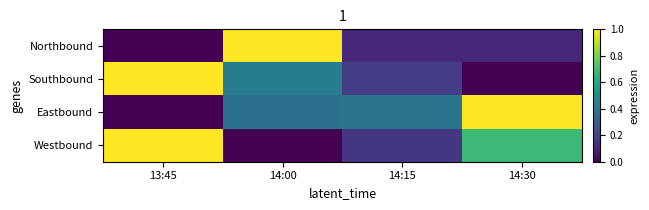

Which series has the widest spread of values?

Eastbound